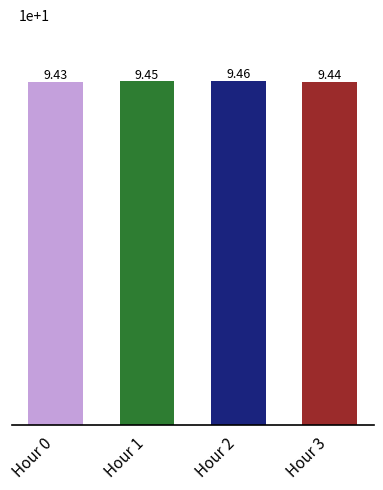

The value at Hour 1 is 14.8. True or false?

False